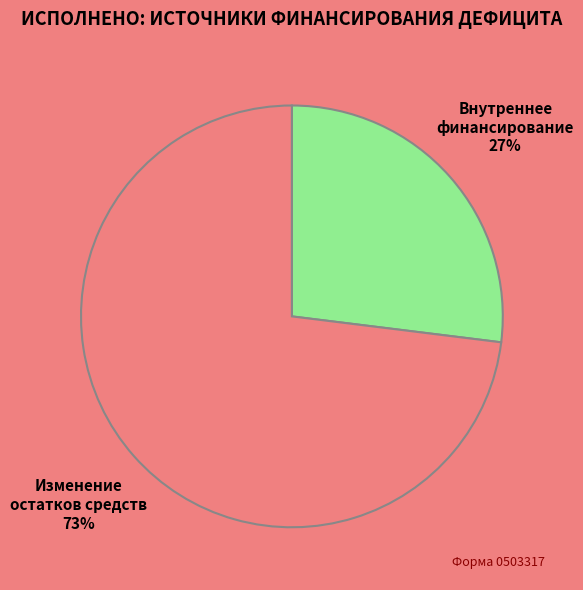

To the nearest percent, what is the average slice percentage?

50%